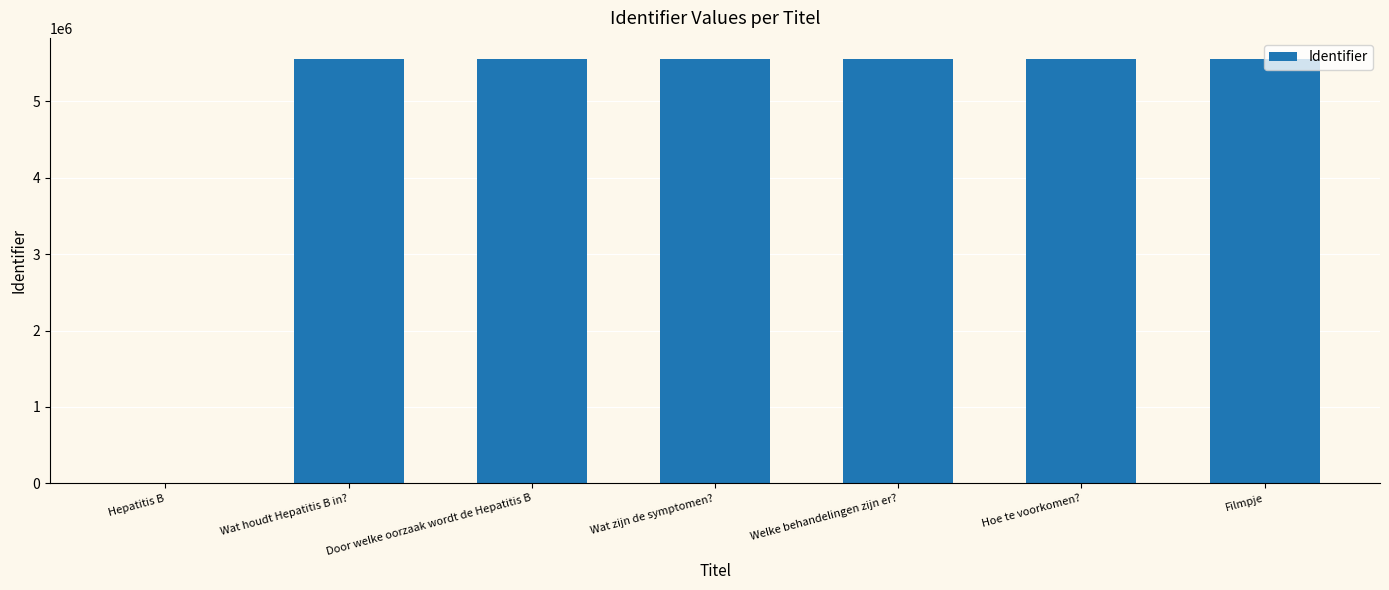

What is the greatest value displayed?

5553063